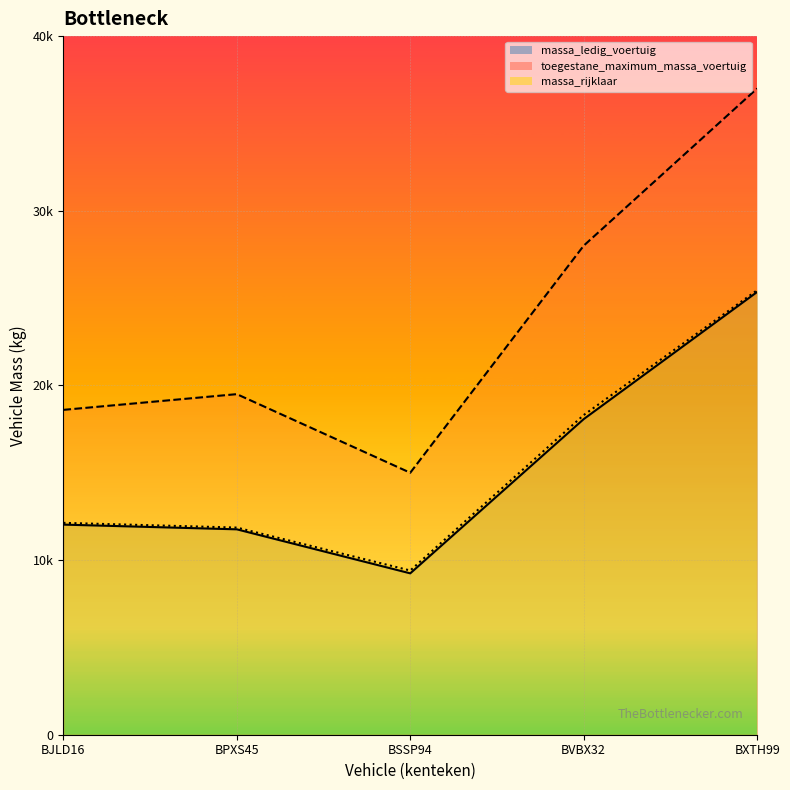

At which category does massa_rijklaar reach its first local valley?

BSSP94